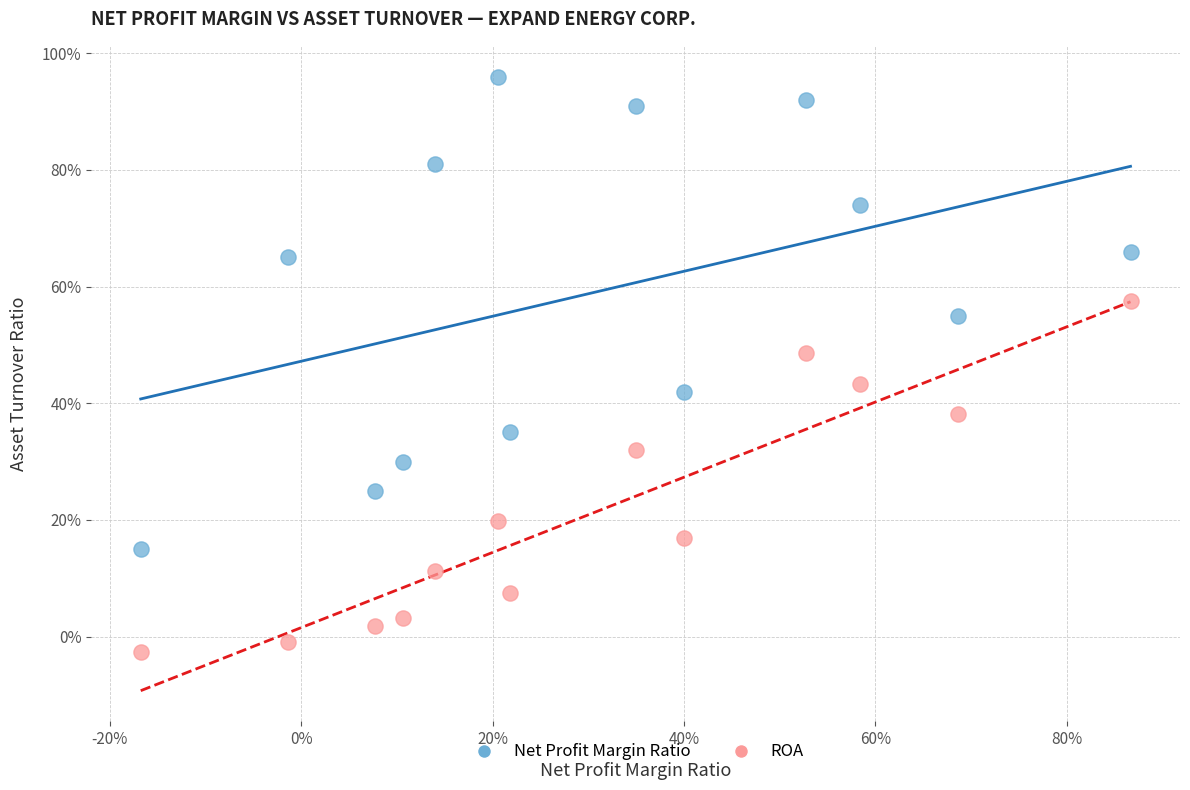

What are all the series names shown in the legend?

Net Profit Margin Ratio, ROA